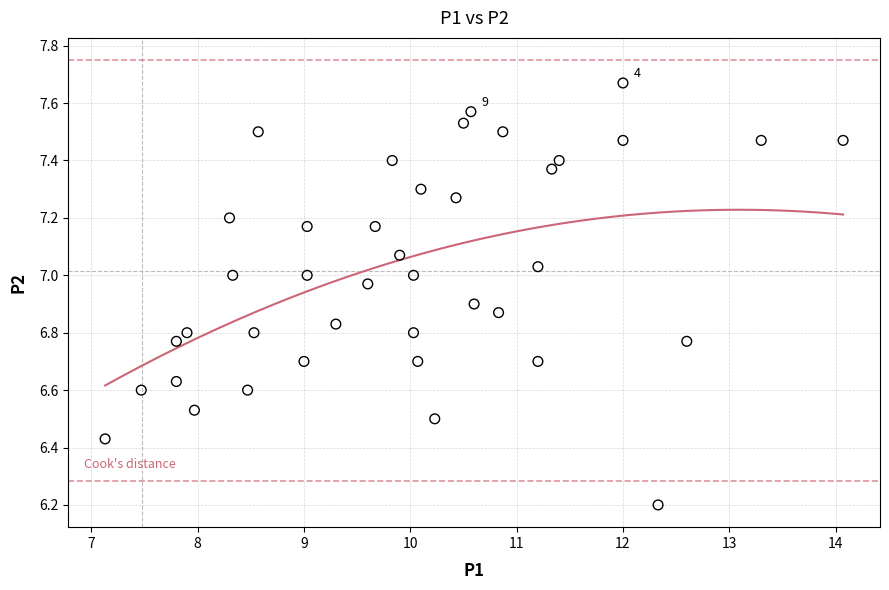

What is the range of Y values (max minus min)?

1.5